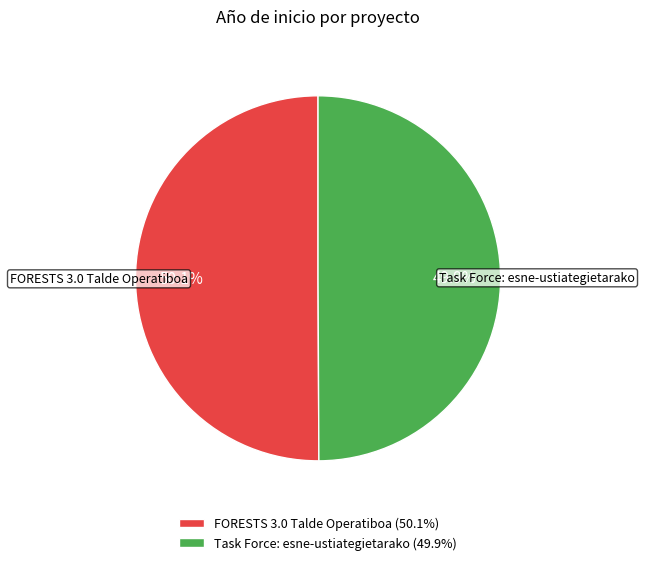

Is there any slice that represents more than half of the pie?

Yes